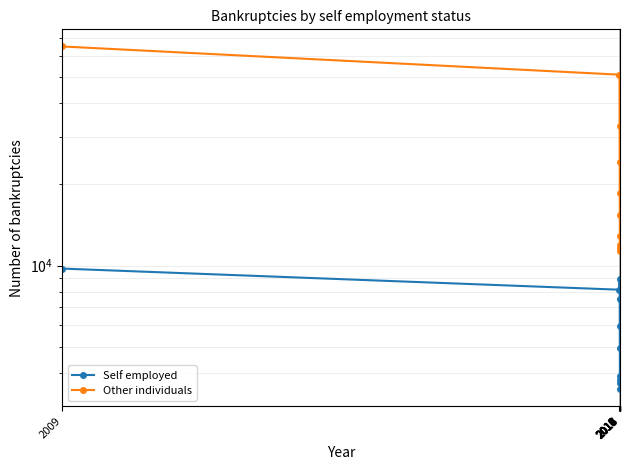

Where is Other individuals nearest to the value 38140?

2011